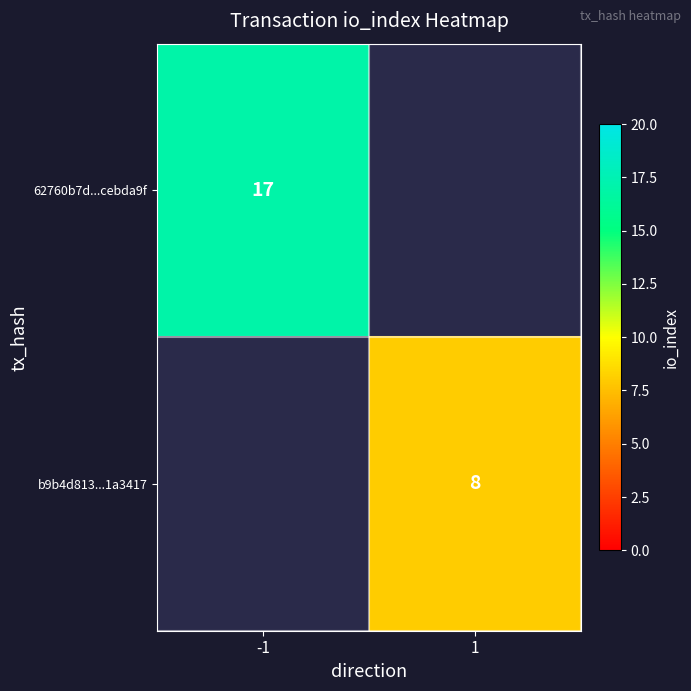

The value of 62760b7d...cebda9f at -1 is 17. True or false?

True